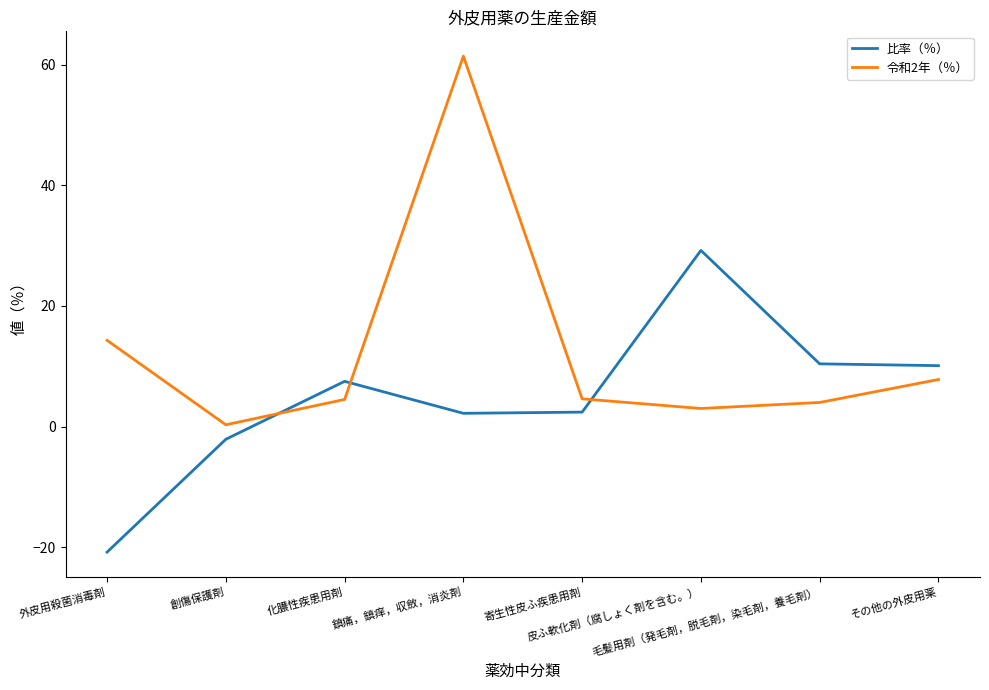

At which label is 令和2年（％） closest to 30?

外皮用殺菌消毒剤